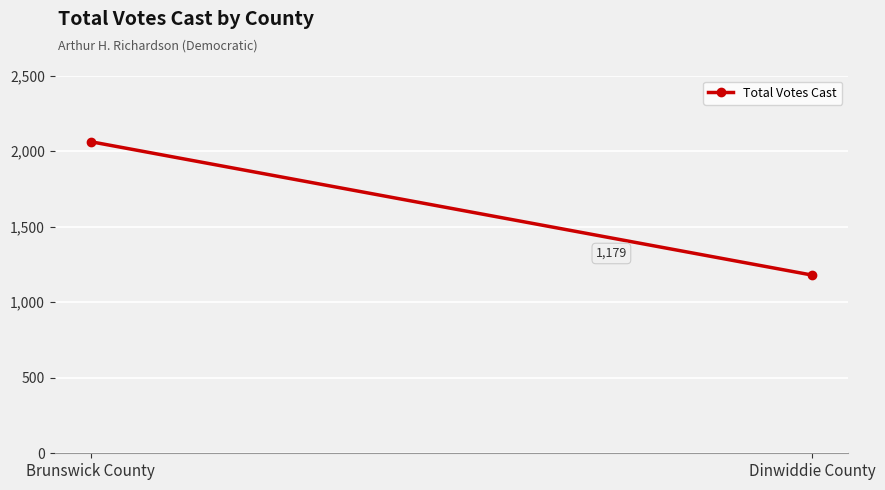

What position from the right is Brunswick County?

2